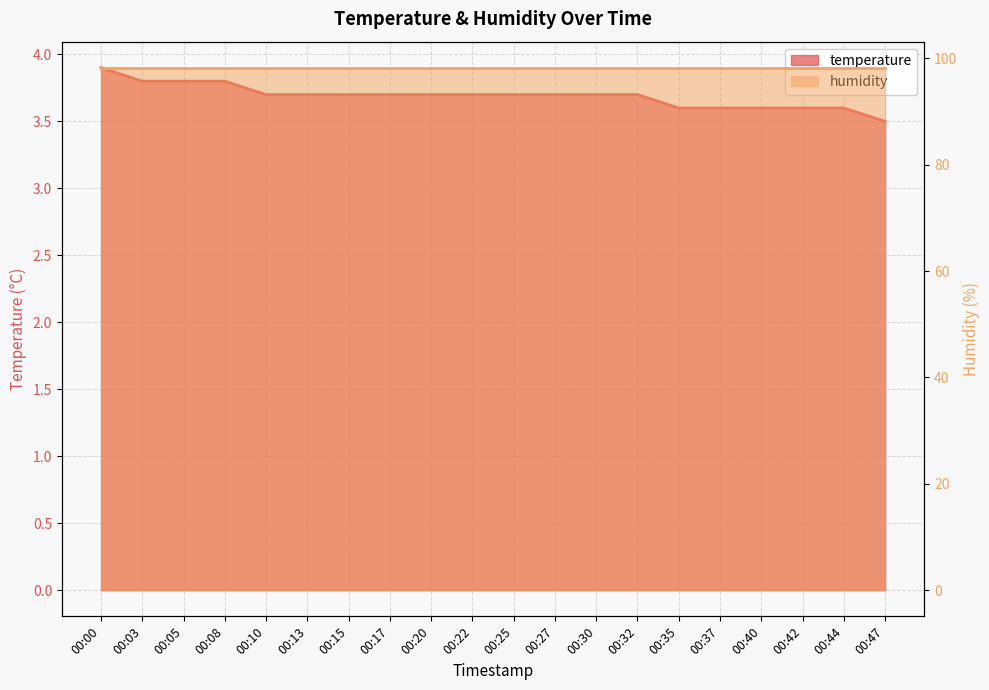

Reading right to left, transcribe all the data shown in this chart.

00:47=3.5	00:44=3.6	00:42=3.6	00:40=3.6	00:37=3.6	00:35=3.6	00:32=3.7	00:30=3.7	00:27=3.7	00:25=3.7	00:22=3.7	00:20=3.7	00:17=3.7	00:15=3.7	00:13=3.7	00:10=3.7	00:08=3.8	00:05=3.8	00:03=3.8	00:00=3.9